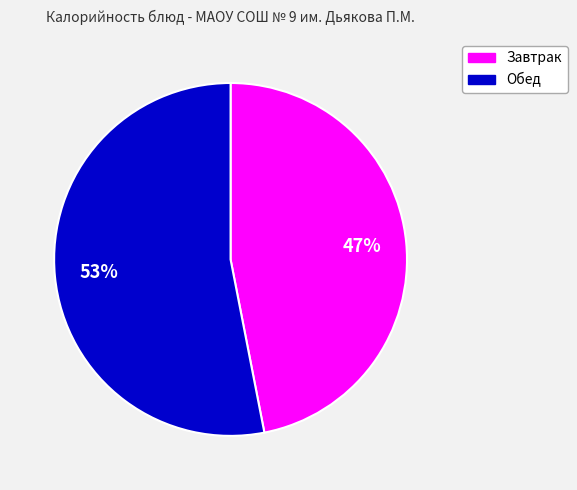

To the nearest percent, what is the average slice percentage?

50%